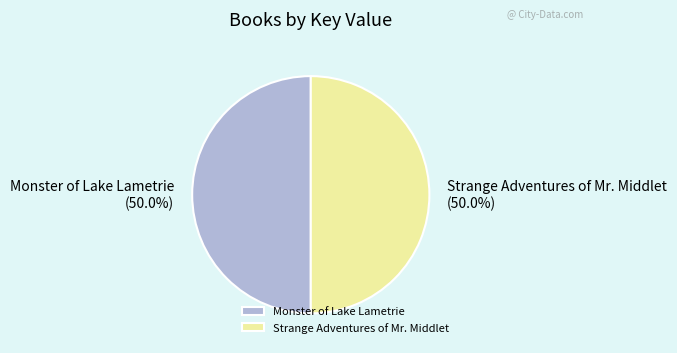

Approximately how many times larger is the value at Strange Adventures of Mr. Middlet compared to Monster of Lake Lametrie?

1.0